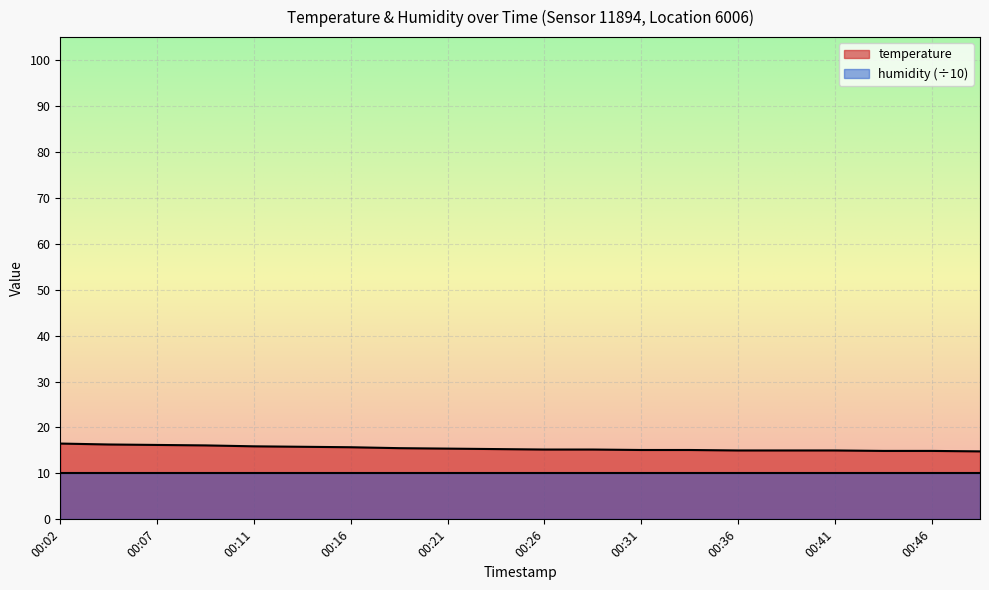

What is the difference between the maximum and minimum values?

1.7